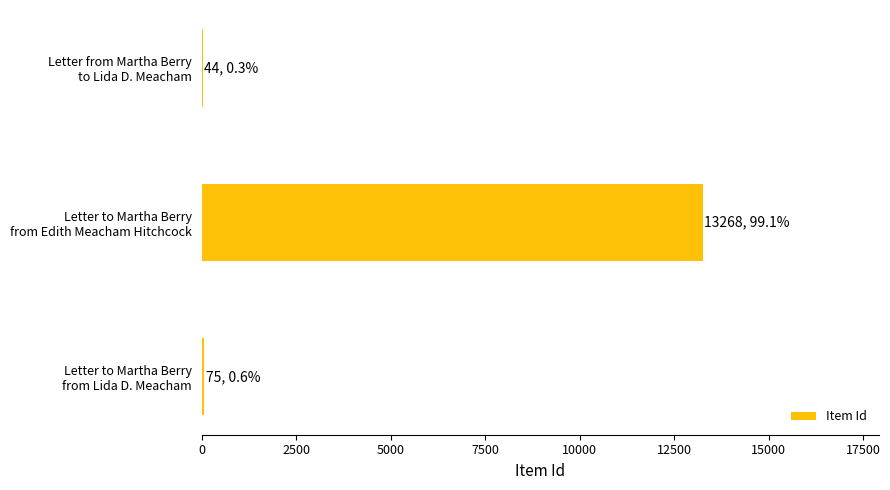

What is the maximum value shown in the chart?

13268